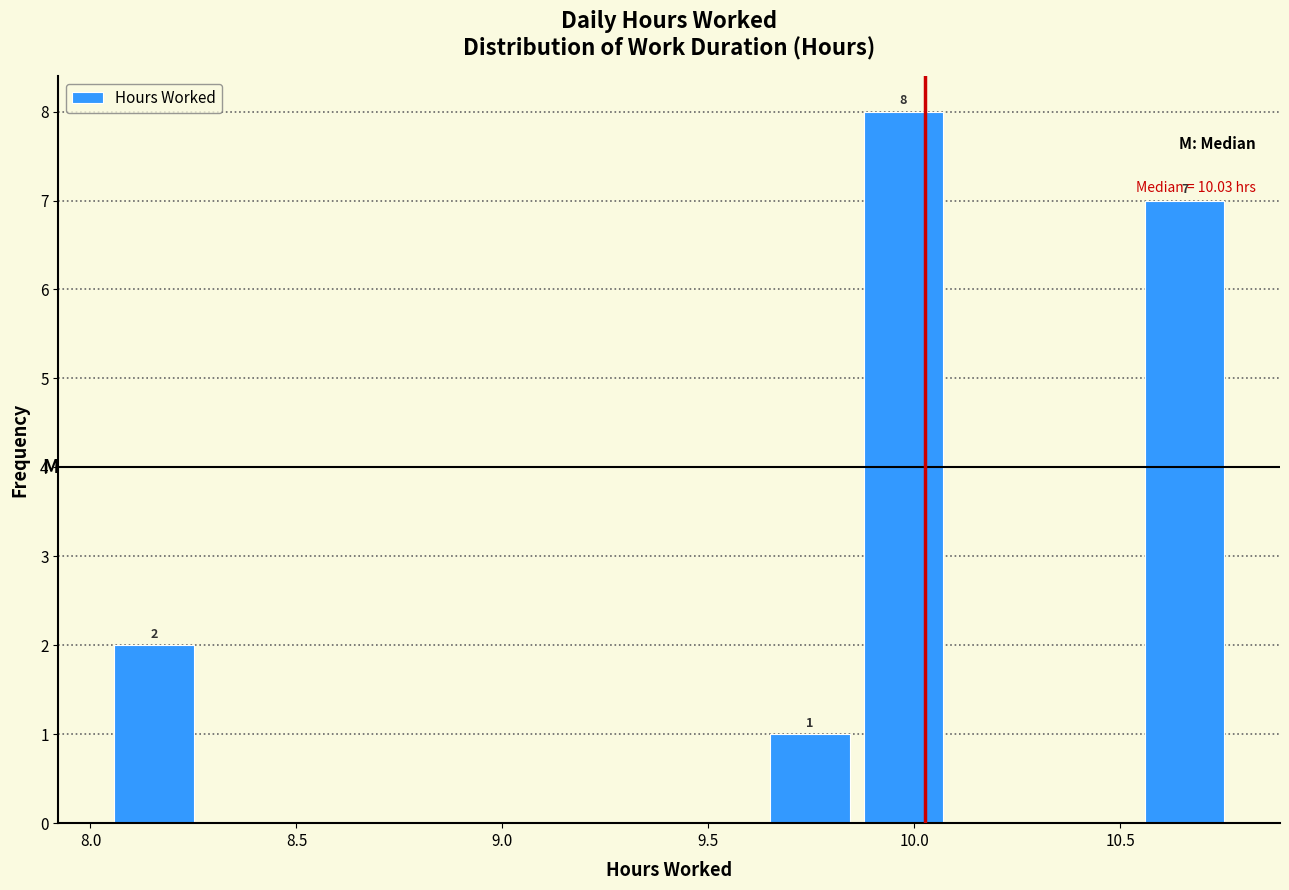

Which range on the x-axis has the tallest bar?

9.85 to 10.10